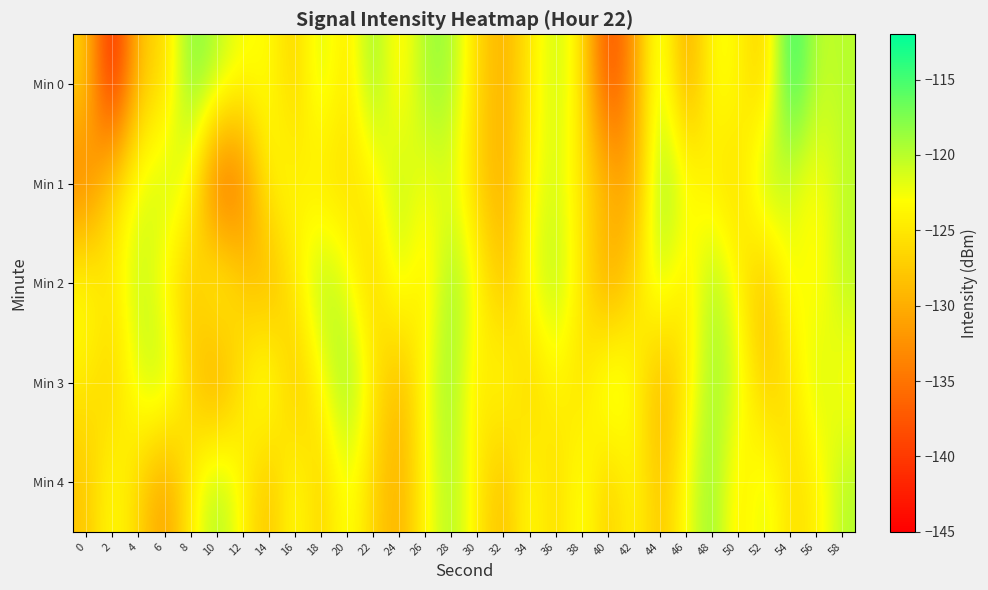

Reading right to left, list all the values displayed in this chart.

Min 0: 58=-119.8	56=-120.6	54=-112.5	52=-128.0	50=-123.4	48=-122.4	46=-131.6	44=-119.5	42=-131.8	40=-139.5	38=-124.6	36=-120.4	34=-124.8	32=-129.9	30=-126.5	28=-118.7	26=-118.8	24=-125.0	22=-117.6	20=-125.8	18=-120.3	16=-127.3	14=-122.7	12=-122.8	10=-119.6	8=-117.0	6=-126.8	4=-127.7	2=-144.1	0=-126.6
Min 1: 58=-120.2	56=-123.4	54=-121.7	52=-118.3	50=-126.5	48=-124.9	46=-122.1	44=-117.8	42=-131.2	40=-128.7	38=-125.4	36=-120.9	34=-123.6	32=-130.1	30=-127.3	28=-121.5	26=-122.8	24=-119.7	22=-124.3	20=-126.1	18=-125.7	16=-123.6	14=-123.5	12=-134.8	10=-137.8	8=-122.5	6=-120.3	4=-122.0	2=-126.0	0=-134.8
Min 2: 58=-119.8	56=-124.2	54=-121.6	52=-129.3	50=-123.9	48=-118.4	46=-125.7	44=-120.1	42=-126.2	40=-131.5	38=-124.8	36=-119.3	34=-122.4	32=-128.7	30=-123.1	28=-117.9	26=-125.6	24=-120.8	22=-127.3	20=-122.0	18=-118.7	16=-124.5	14=-130.2	12=-126.9	10=-121.6	8=-128.4	6=-123.7	4=-119.8	2=-125.1	0=-122.3
Min 3: 58=-123.7	56=-120.4	54=-125.6	52=-127.8	50=-121.3	48=-118.5	46=-124.9	44=-130.3	42=-122.8	40=-119.7	38=-126.4	36=-123.2	34=-127.6	32=-121.9	30=-125.5	28=-118.1	26=-122.7	24=-129.8	22=-124.3	20=-117.6	18=-123.4	16=-128.9	14=-120.6	12=-125.1	10=-132.4	8=-126.8	6=-119.2	4=-121.5	2=-127.3	0=-124.7
Min 4: 58=-119.6	56=-124.4	54=-126.1	52=-120.9	50=-125.3	48=-117.8	46=-122.7	44=-128.5	42=-123.0	40=-127.9	38=-121.5	36=-126.8	34=-122.3	32=-129.1	30=-124.6	28=-119.0	26=-123.4	24=-130.2	22=-126.7	20=-121.8	18=-127.4	16=-122.1	14=-128.9	12=-123.5	10=-118.7	8=-124.3	6=-131.9	4=-126.4	2=-122.6	0=-128.1